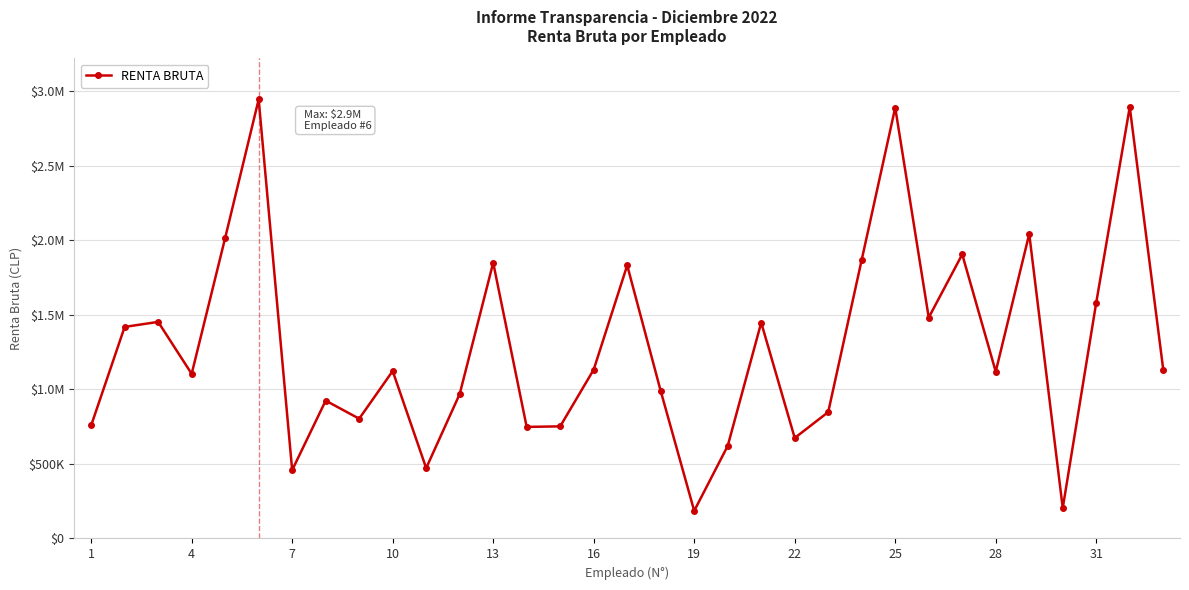

Reading left to right, extract all data points from this chart.

758105	1419181	1452837	1104309	2016211	2945352	458271	924613	803349	1123277	471815	968831	1849815	748309	752021	1132638	1832206	989229	185205	620848	1447946	674128	847879	1869713	2890441	1481800	1905785	1119199	2042871	204131	1582403	2893938	1132643